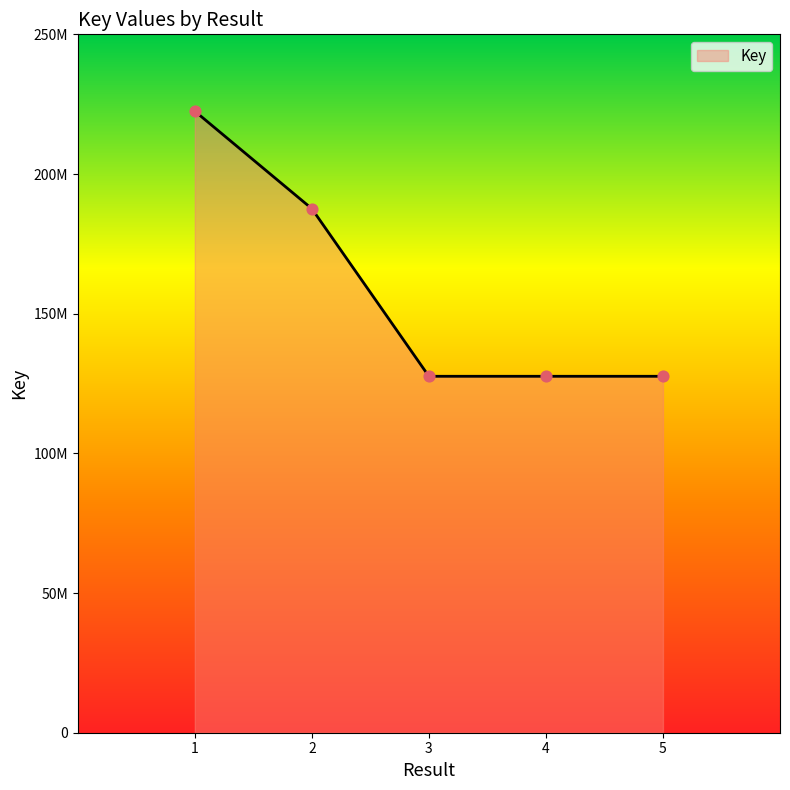

Is this an area chart (filled region under the line)?

Yes